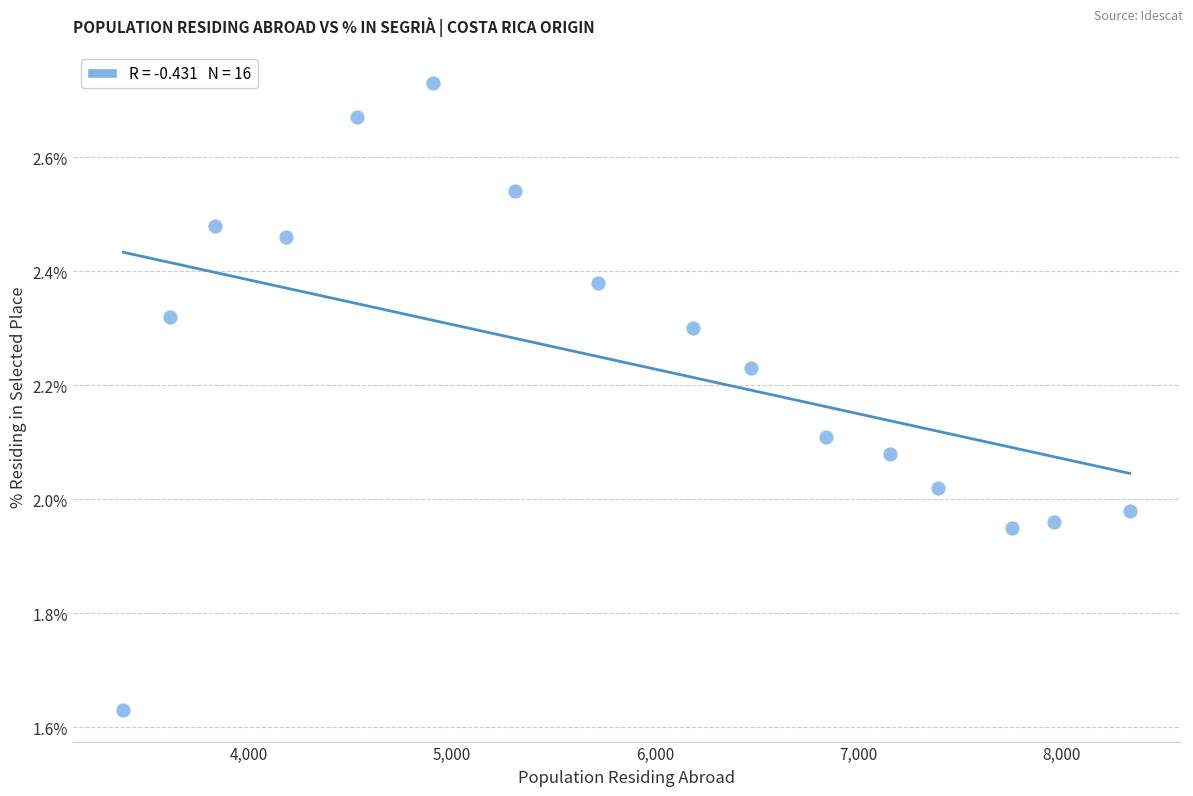

What is the range of X values (max minus min)?

4951.0